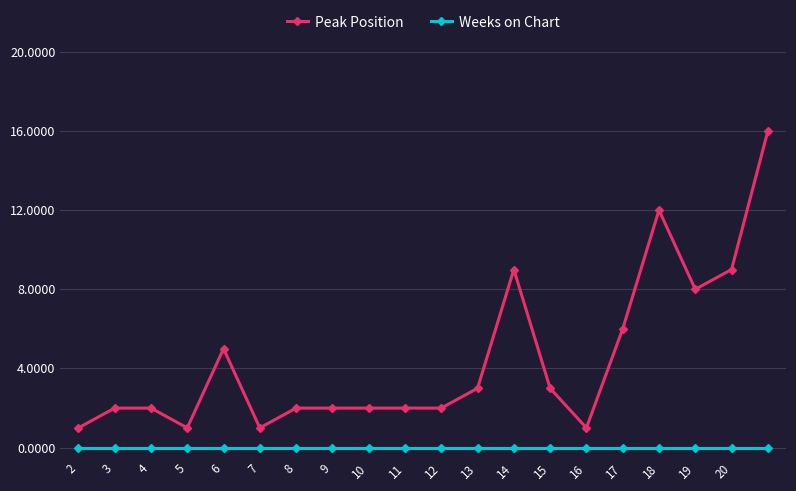

True or false: Peak Position and Weeks on Chart intersect in this chart.

False